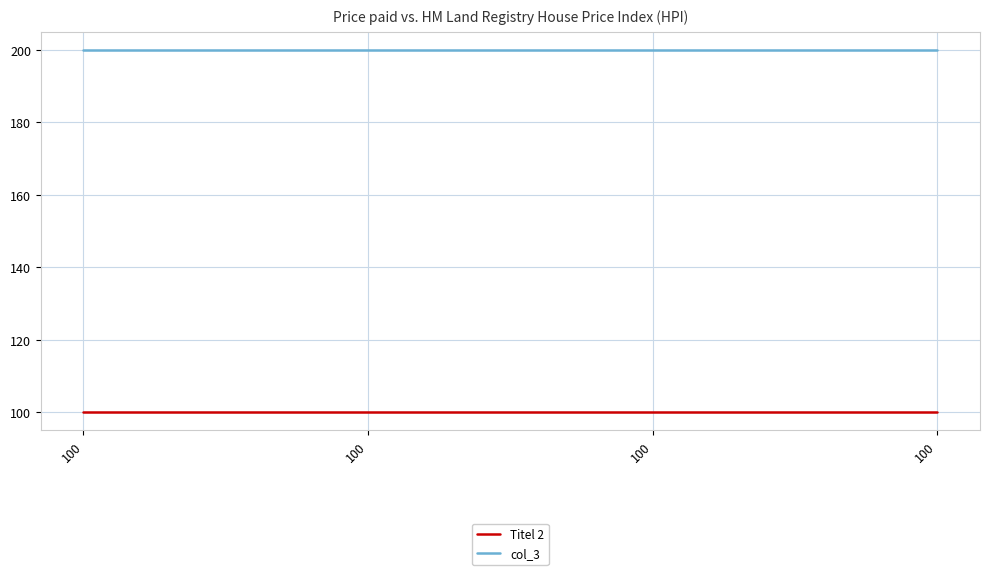

At which label is col_3 closest to 200?

100